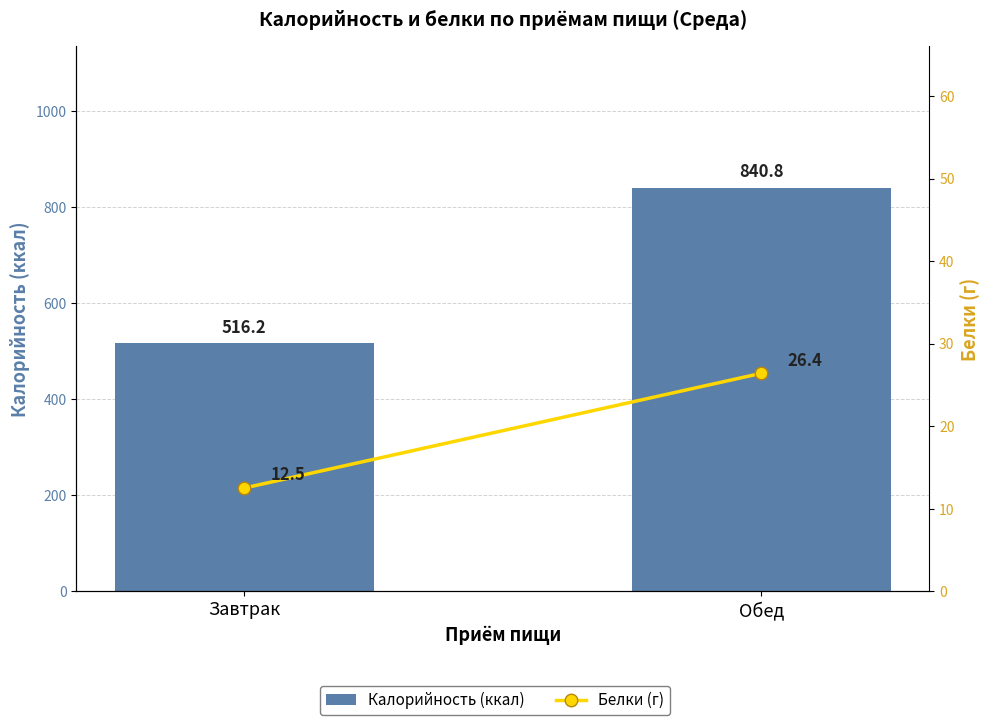

What is the sum of the Калорийность (ккал) values at Завтрак and Обед?

1357.0